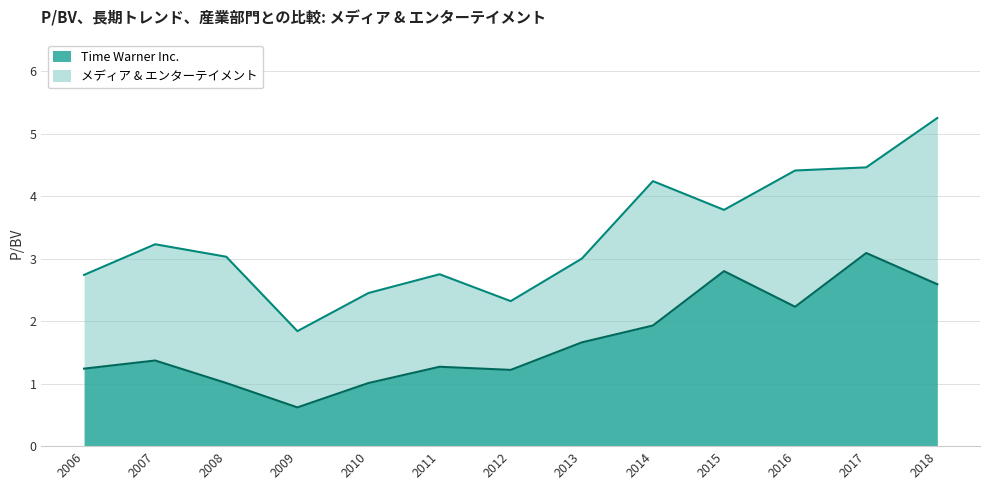

What is the value of the メディア & エンターテイメント point at the 8th from the left?

3.0